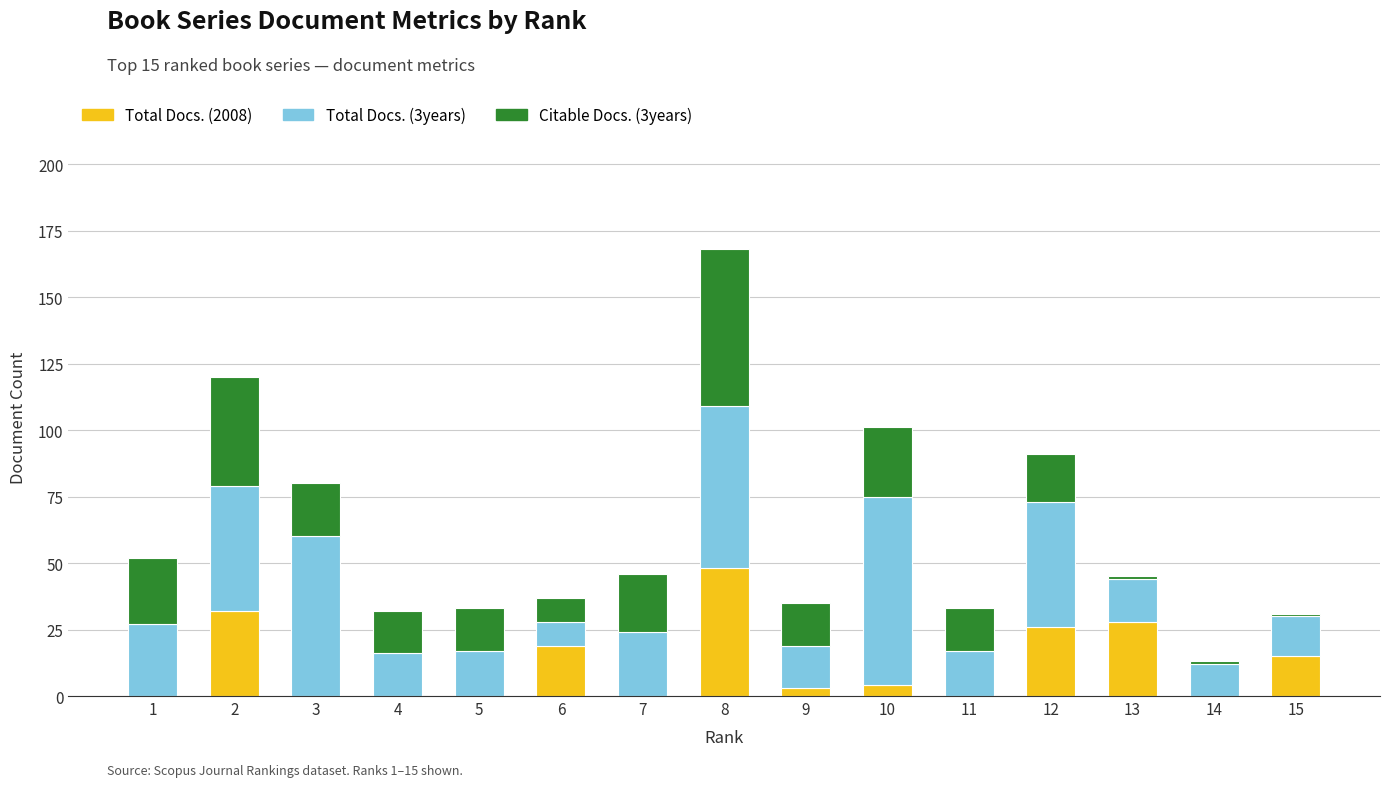

The value of Total Docs. (2008) at 11 is 0. True or false?

True